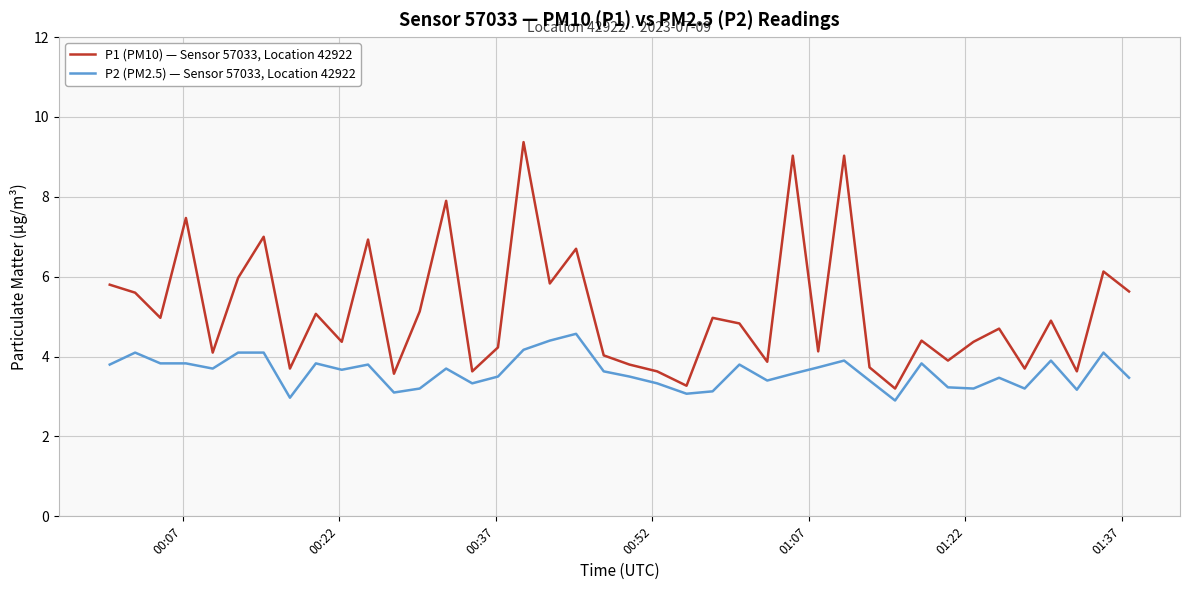

What is the greatest value displayed?

9.4